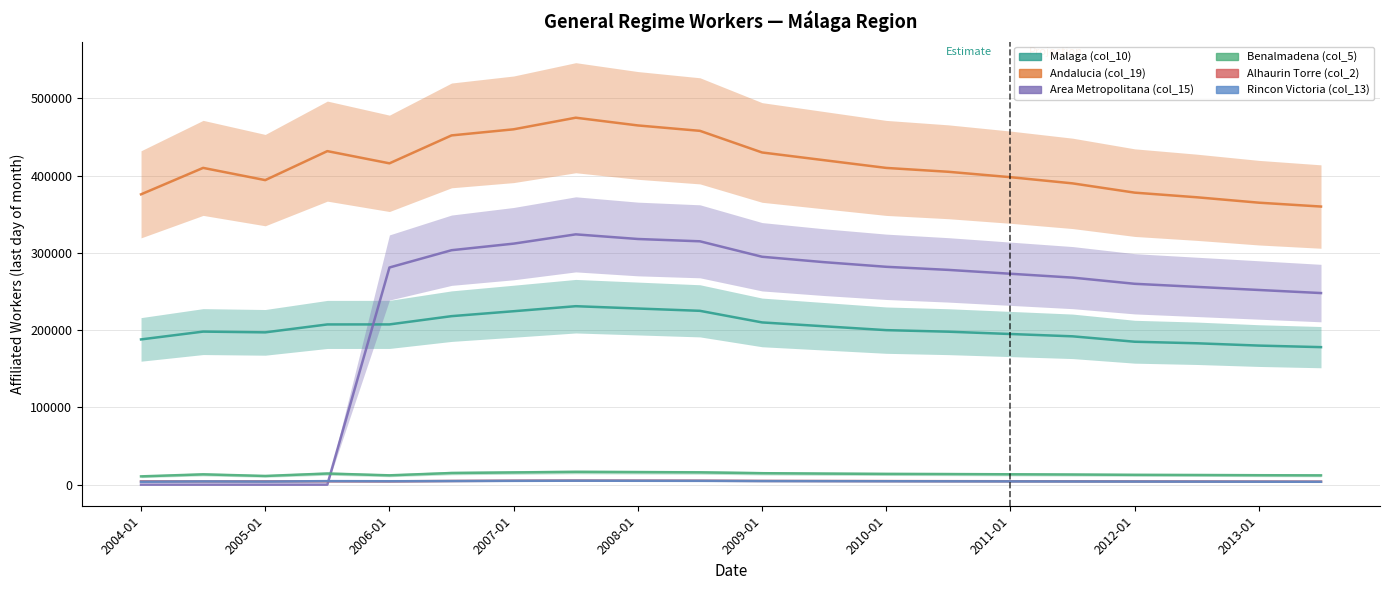

Rank the series at 2012-01 from highest to lowest value.

Andalucia (col_19), Area Metropolitana (col_15), Malaga (col_10), Benalmadena (col_5), Alhaurin Torre (col_2), Rincon Victoria (col_13)